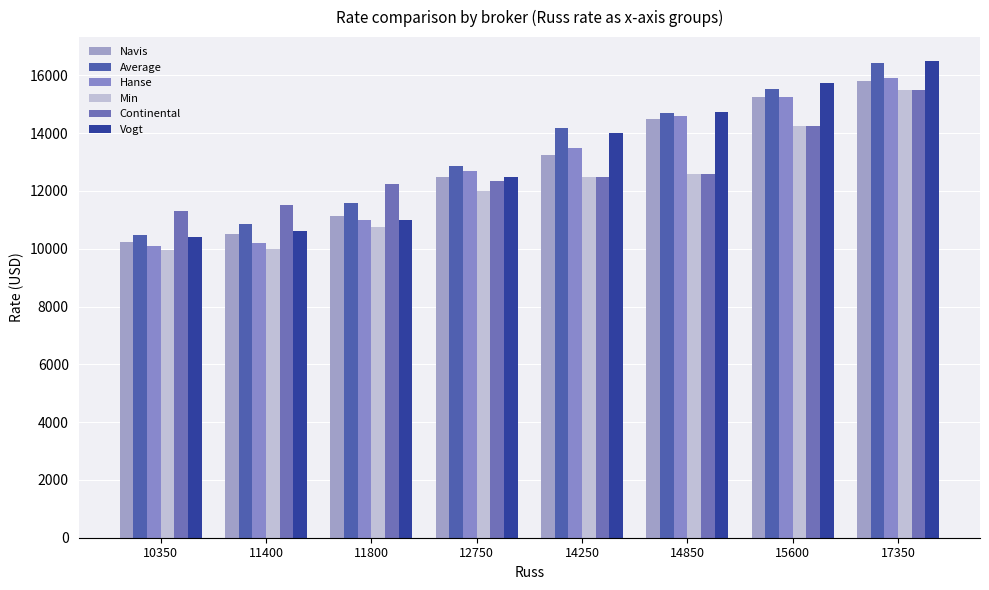

Does the chart contain any negative values?

No